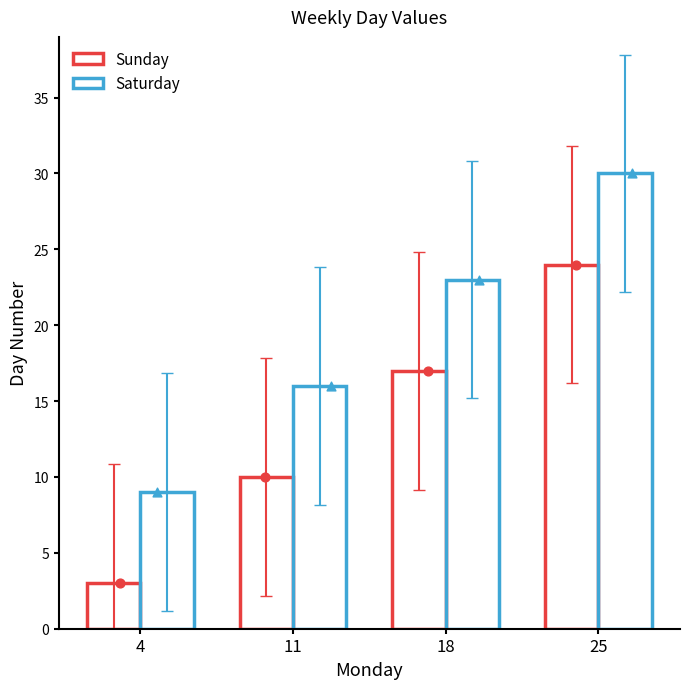

Which series reaches the minimum Y coordinate?

Sunday